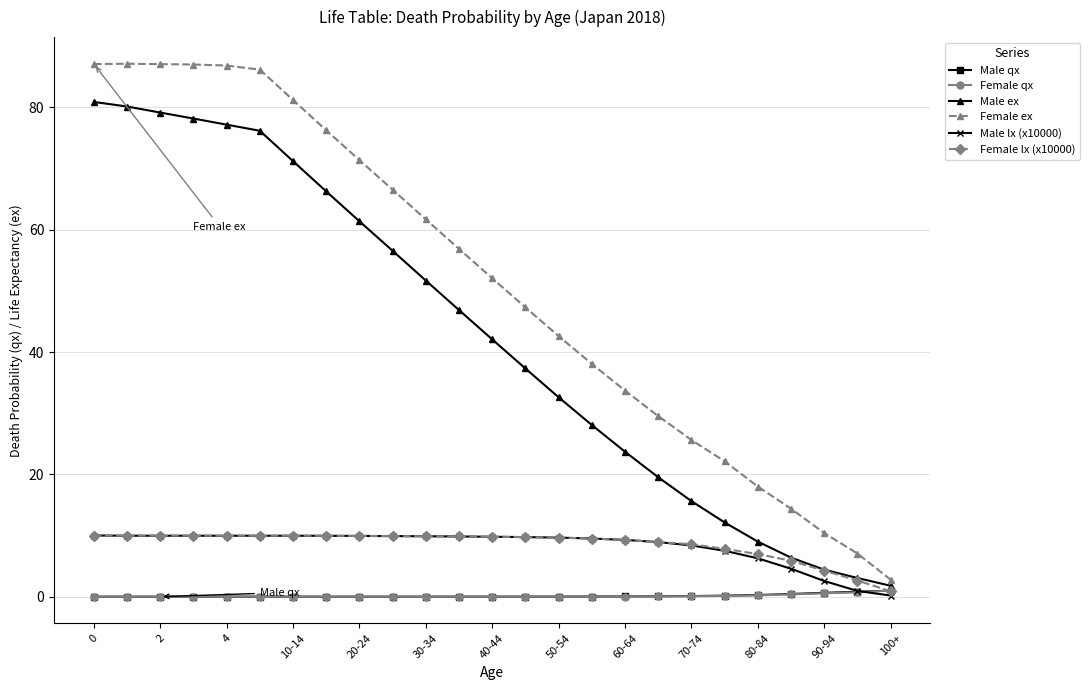

True or false: Male lx (x10000) and Female ex cross at least once.

False